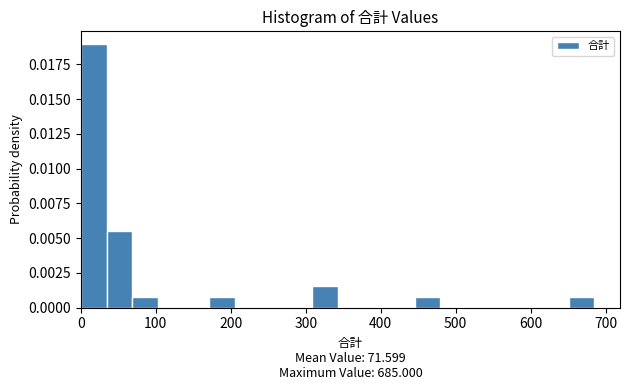

Read against the x-axis, roughly where is the centre of the tallest bar?

20